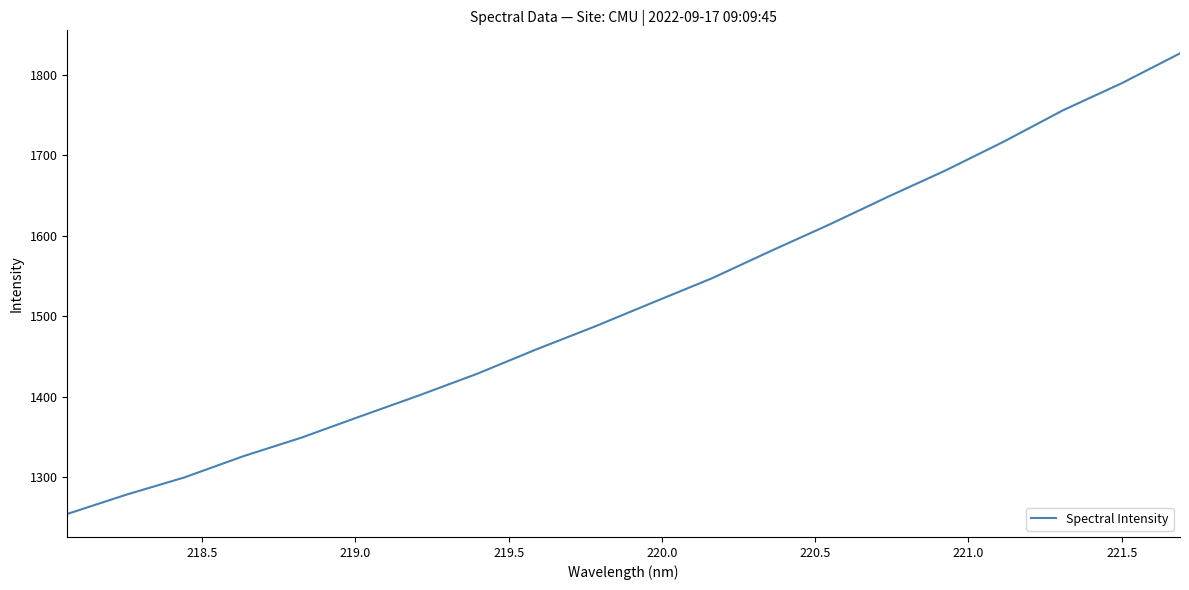

What is the maximum value shown in the chart?

1826.3